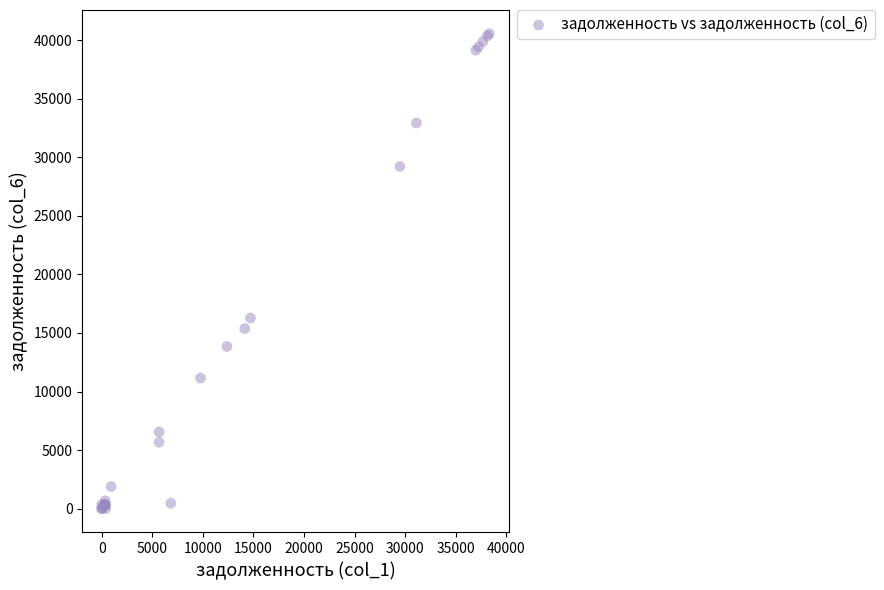

What Y value in the scatter plot is closest to 20270?

16278.3